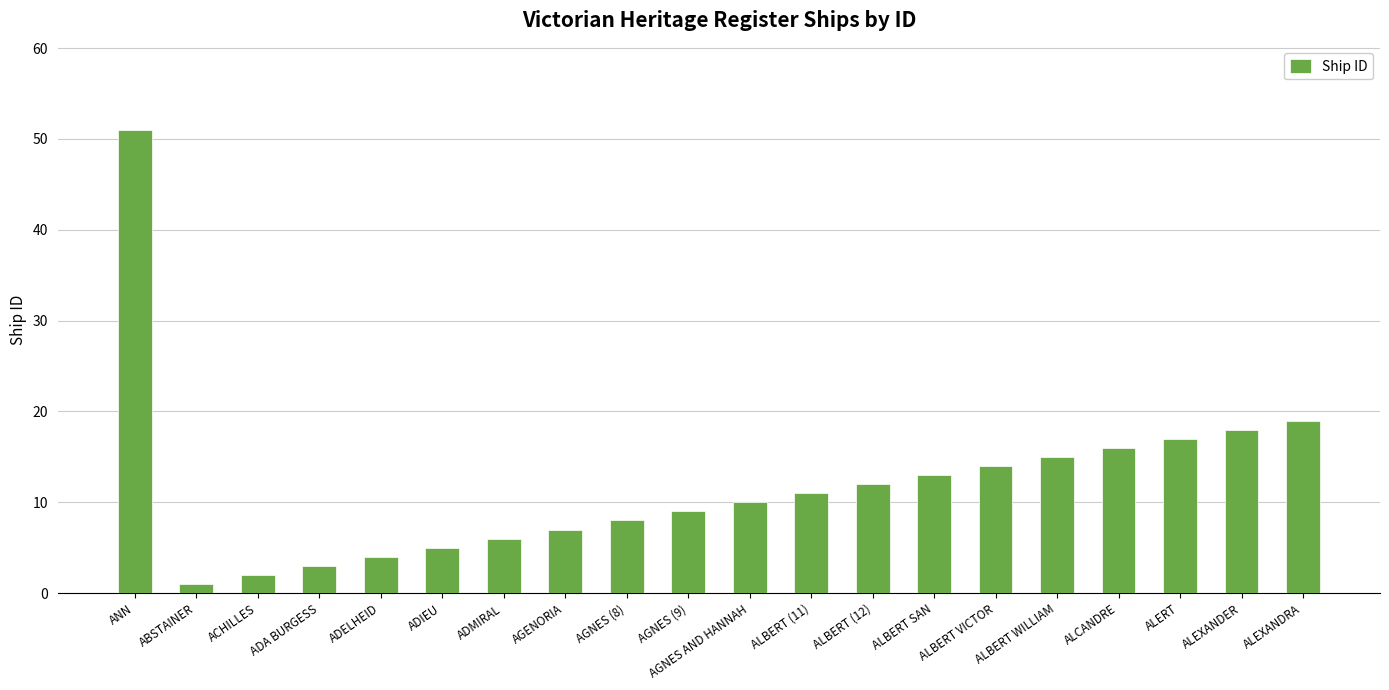

What is the minimum value shown in the chart?

1